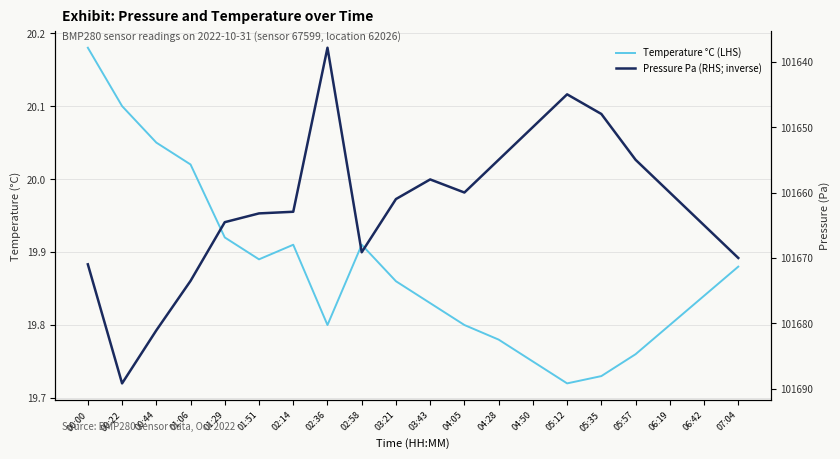

At which category does Pressure Pa (RHS; inverse) reach its first local peak?

00:22